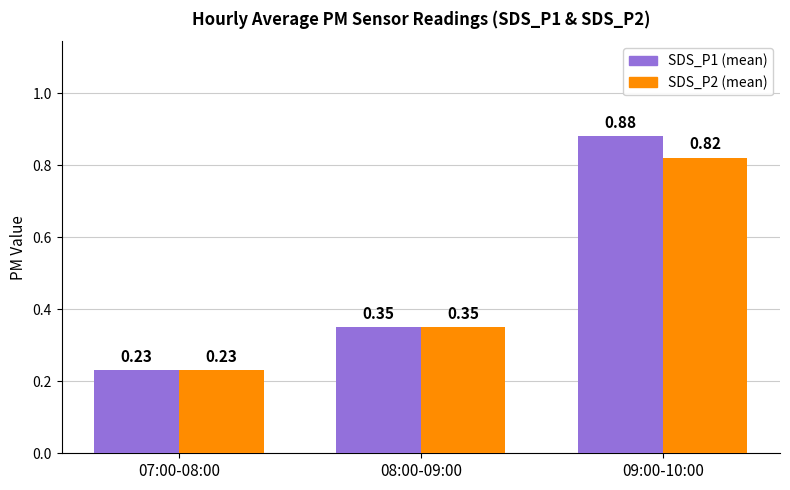

How many series are shown in this chart?

2